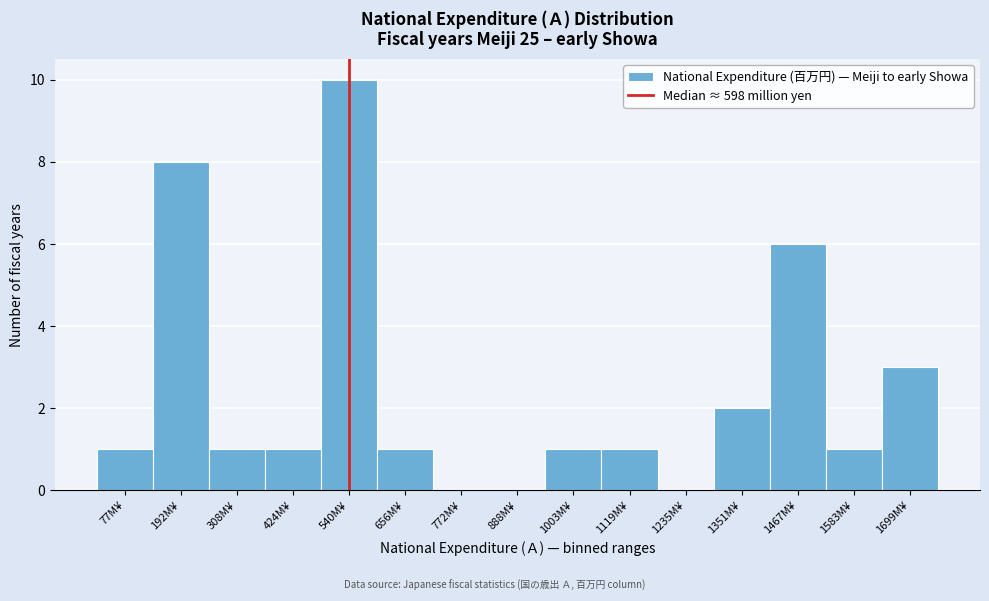

Reading left to right, extract all data points from this chart.

77M¥=1	192M¥=8	308M¥=1	424M¥=1	540M¥=10	656M¥=1	772M¥=0	888M¥=0	1003M¥=1	1119M¥=1	1235M¥=0	1351M¥=2	1467M¥=6	1583M¥=1	1699M¥=3